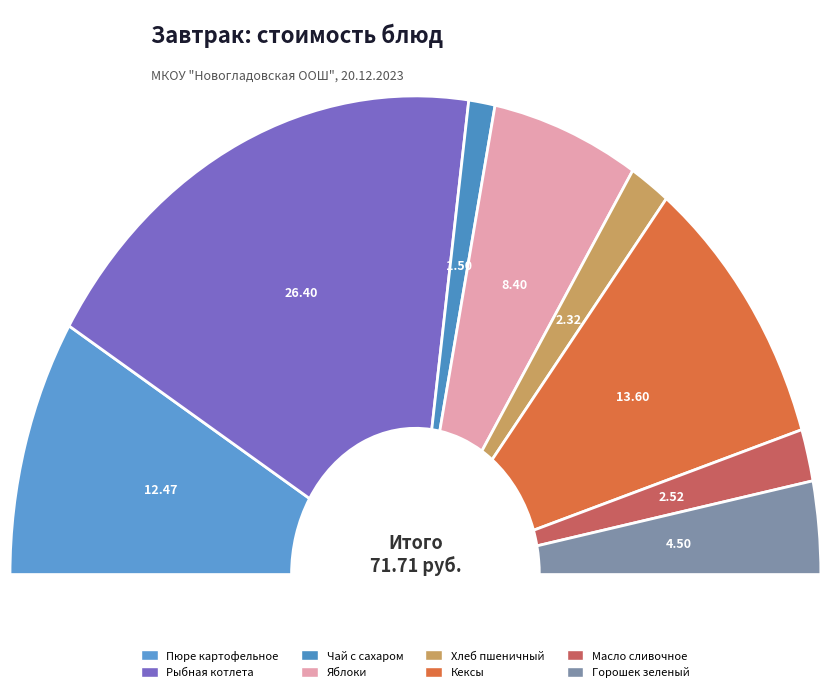

Does Рыбная котлета represent more than half of the total?

No